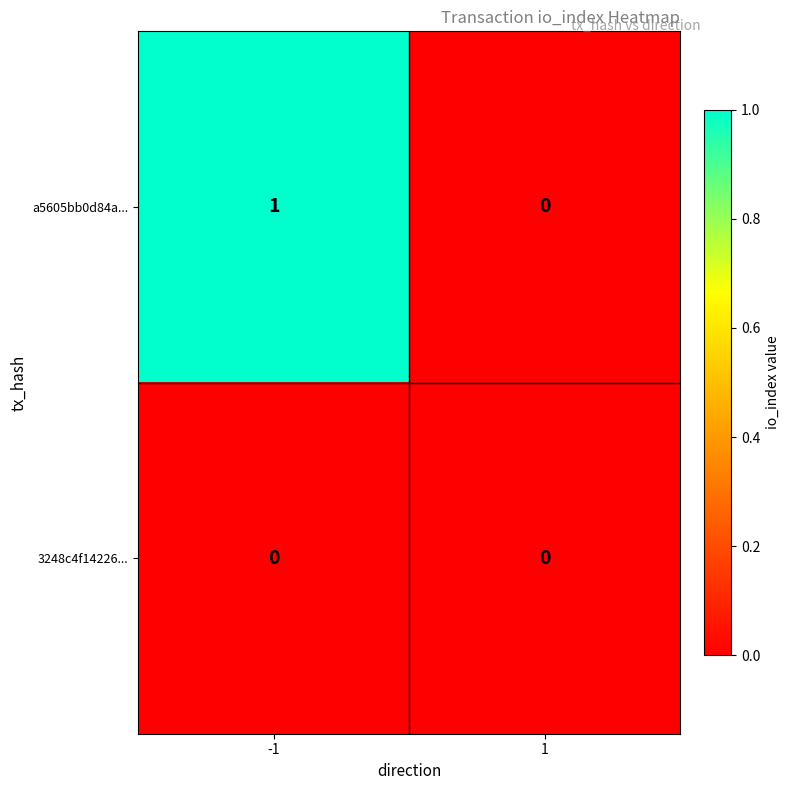

Which series has the largest range (max minus min)?

a5605bb0d84a...